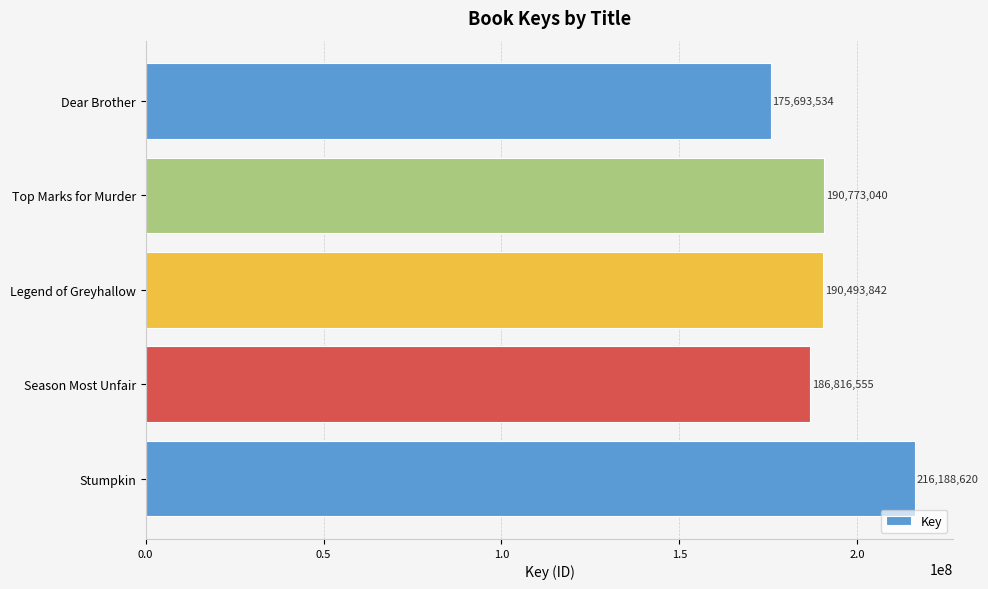

What value does the data have at Top Marks for Murder?

190773040